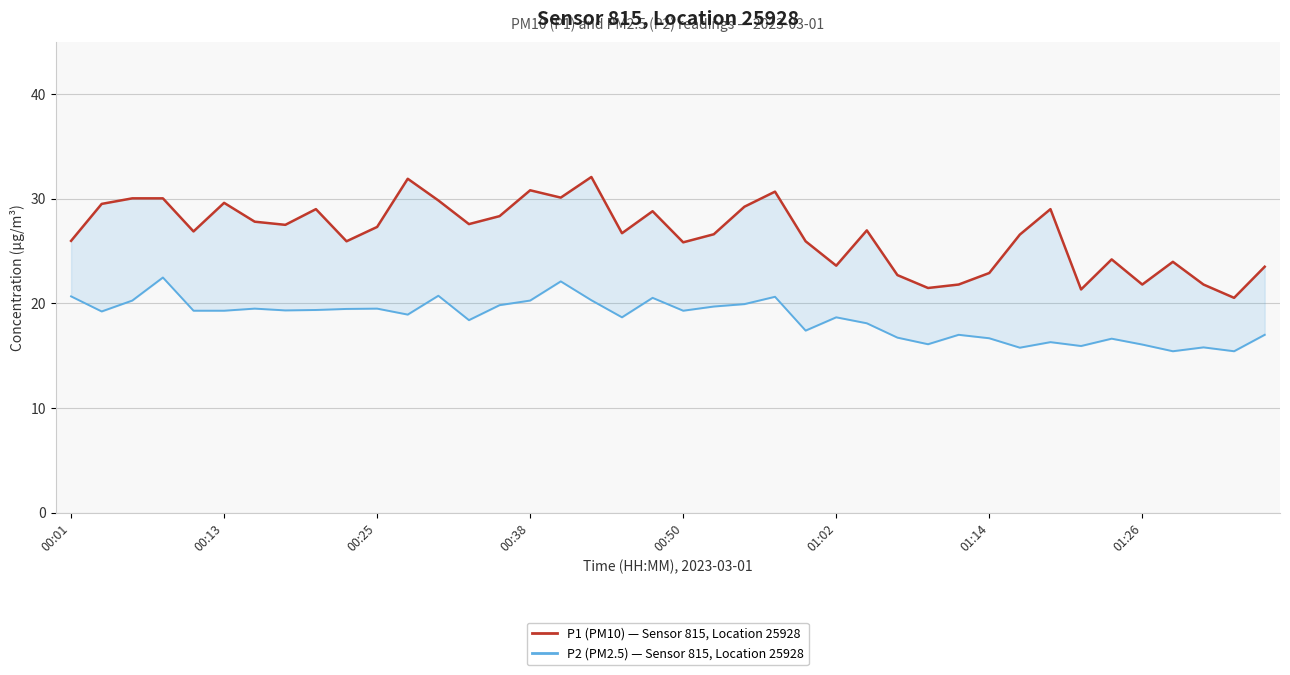

What is the maximum value shown in the chart?

32.1